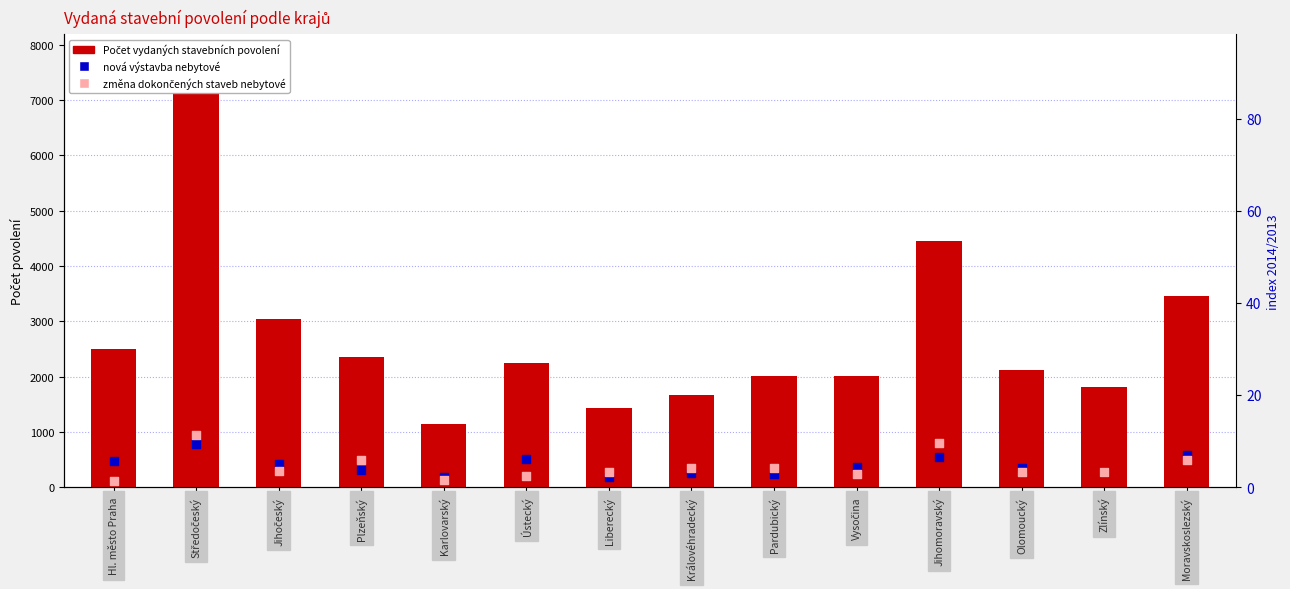

What is the total value across all series at Jihočeský?

3769